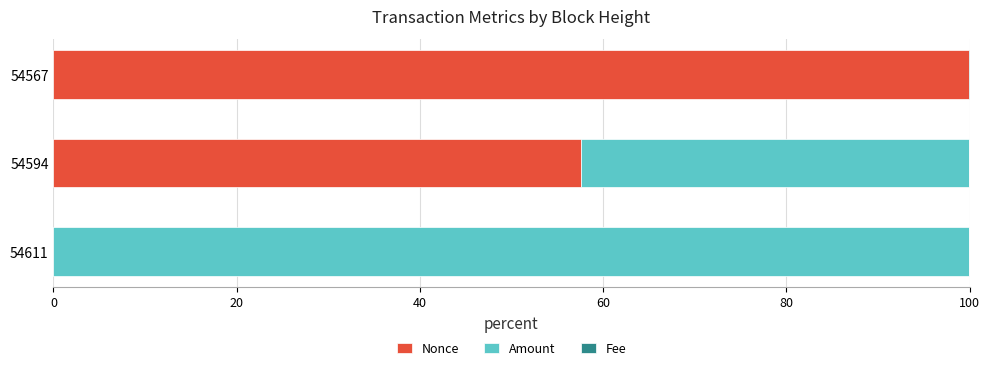

What is the highest value of the Nonce series?

100.0